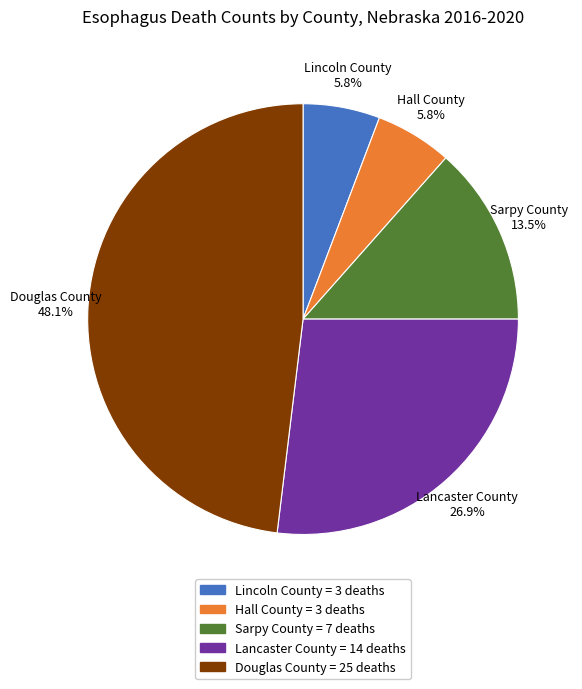

Does Lincoln County account for over 50% of the chart?

No